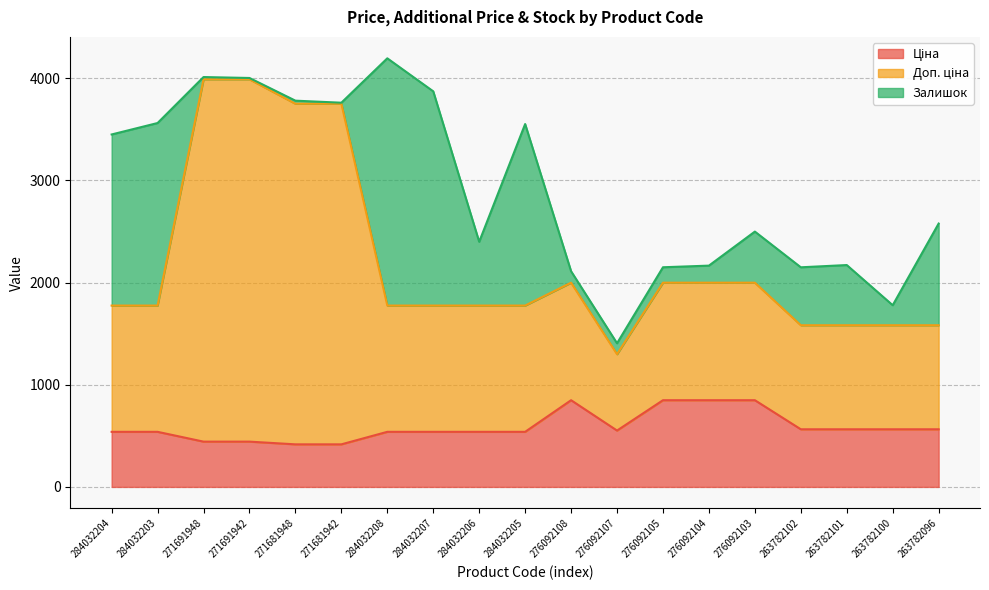

Which series has the widest spread of values?

Доп. ціна